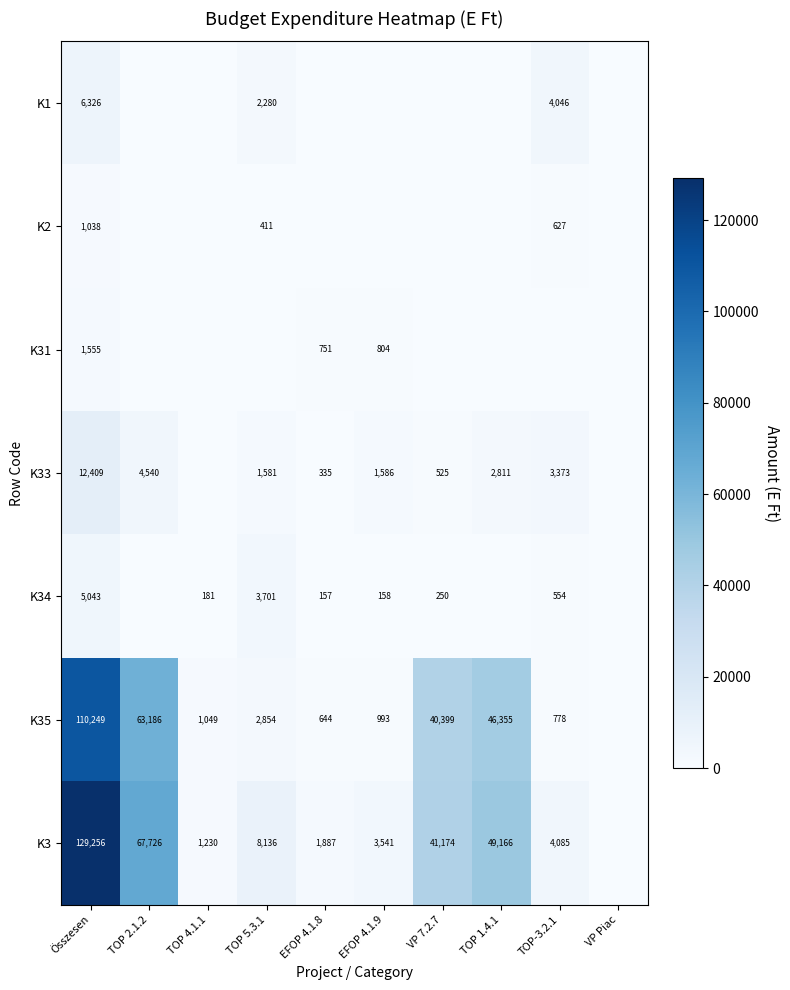

What is the difference between the K3 values at EFOP 4.1.9 and Összesen?

125715